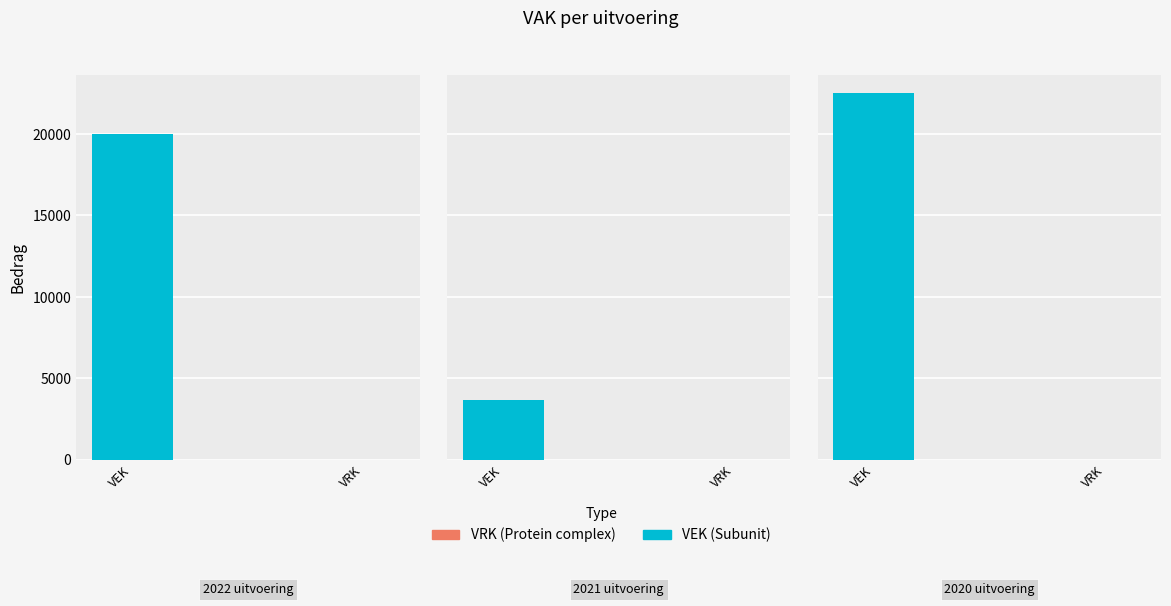

What is the total value across all series at 2021 uitvoering?

3645